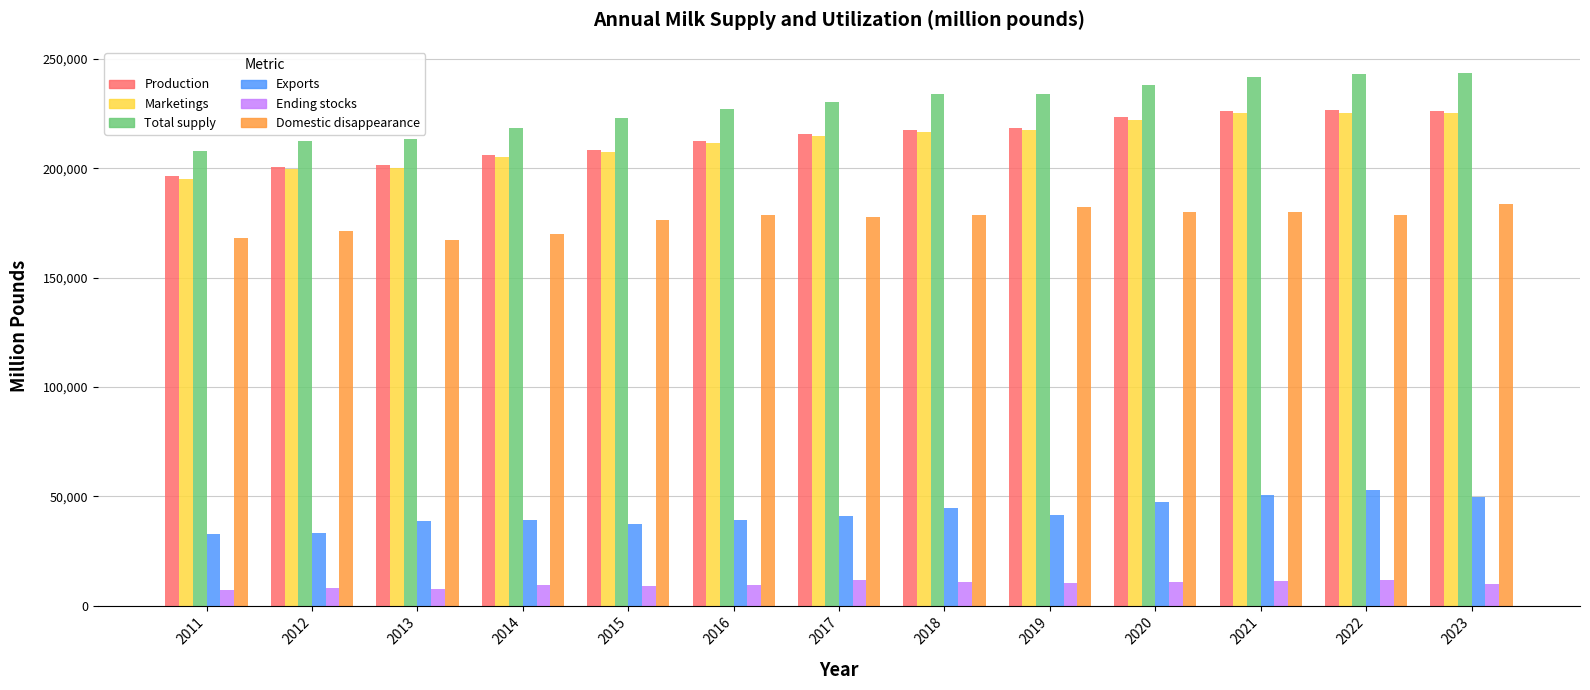

Which series has the largest range (max minus min)?

Total supply